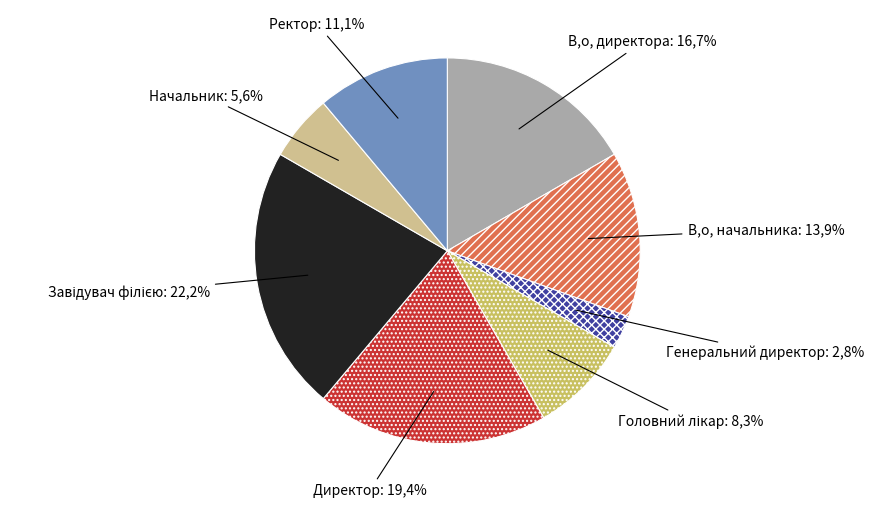

Rank the categories by value from lowest to highest.

Генеральний директор, Начальник, Головний лікар, Ректор, В.о. начальника, В.о. директора, Директор, Завідувач філією